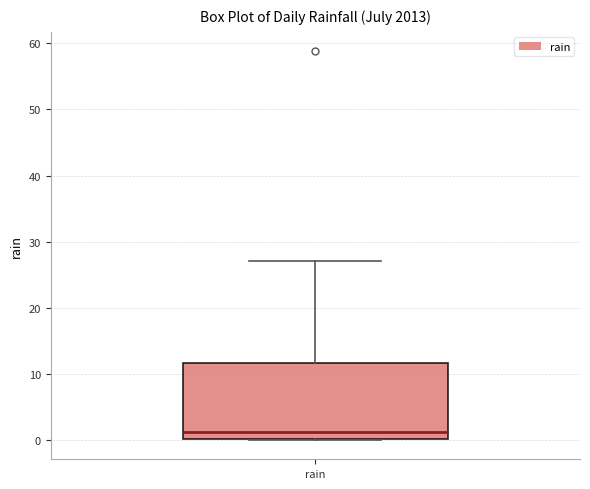

Read this box plot against the y-axis: the position of the median line, the range covered by the box, and the ends of both whiskers. The values are not printed on the chart, so give them approximately, as read against the axis.

median 1, box 0 to 12, whiskers 0 to 27